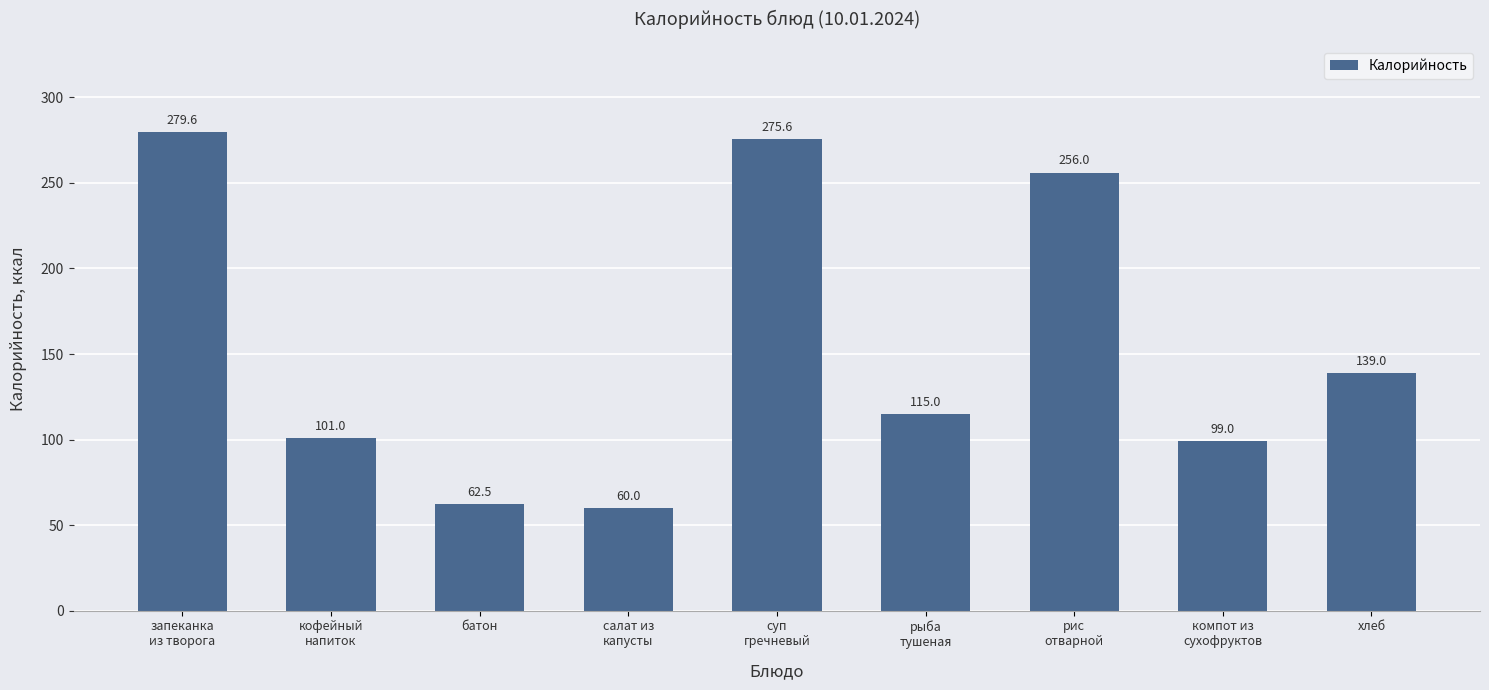

What is the ratio of the value at рис
отварной to the value at хлеб?

1.8